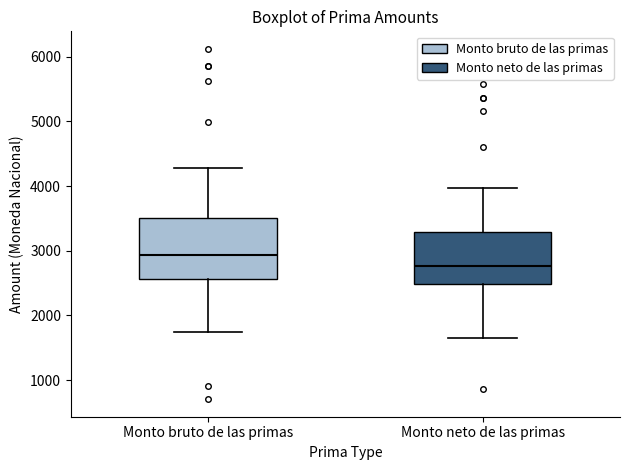

Which box's median line is the lowest?

Monto neto de las primas